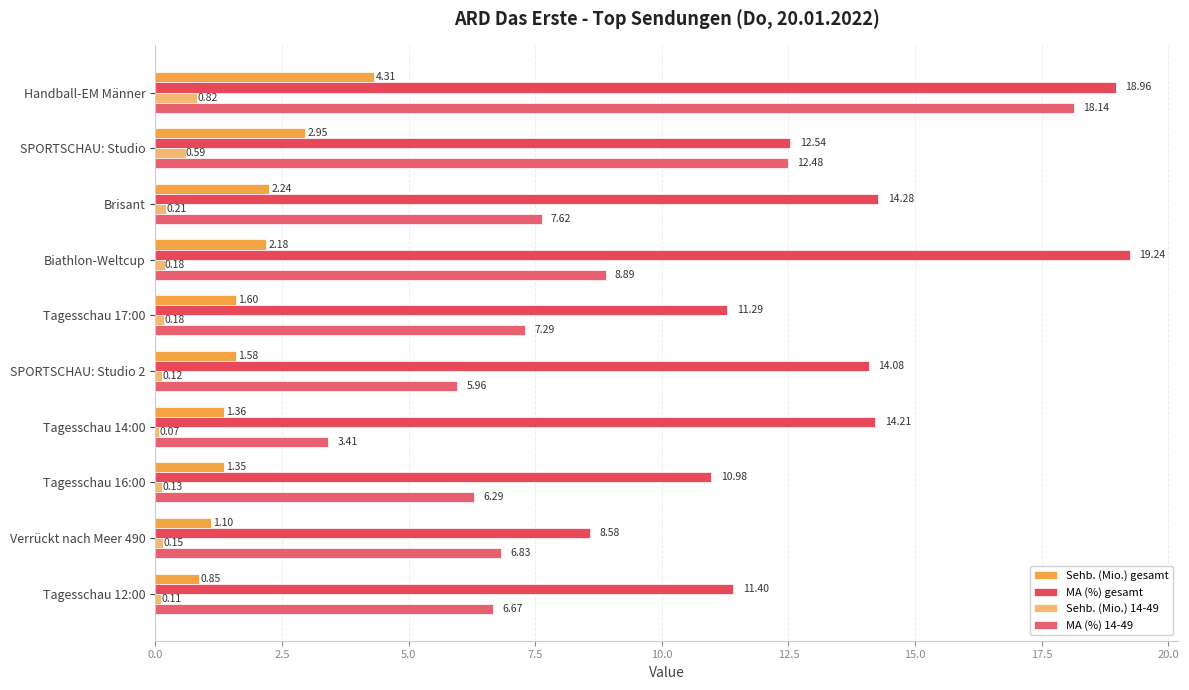

Count the number of data series in this chart.

4